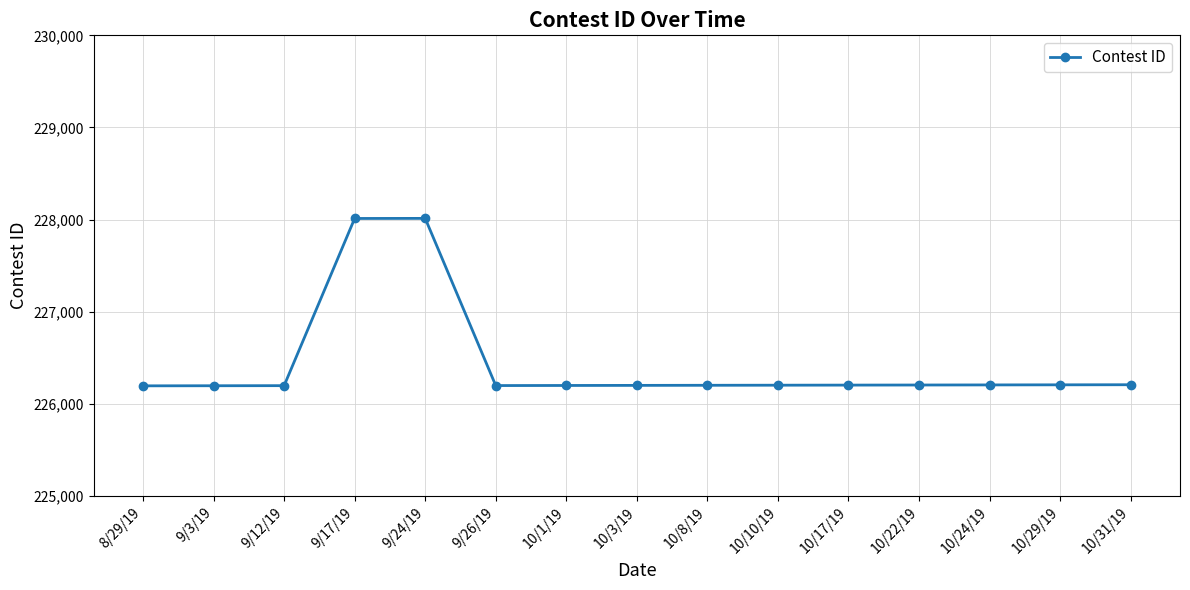

Approximately how many times larger is the value at 9/12/19 compared to 10/17/19?

1.0